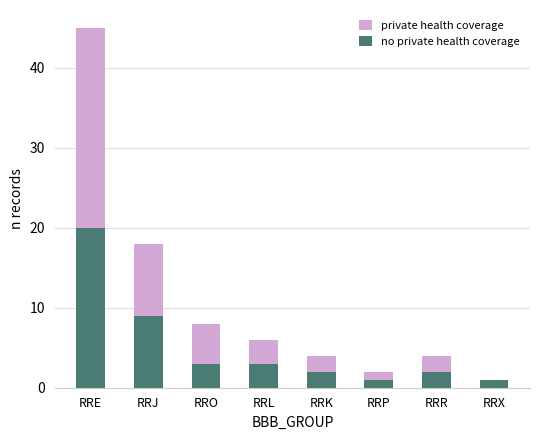

The value of private health coverage at RRP is 3. True or false?

False